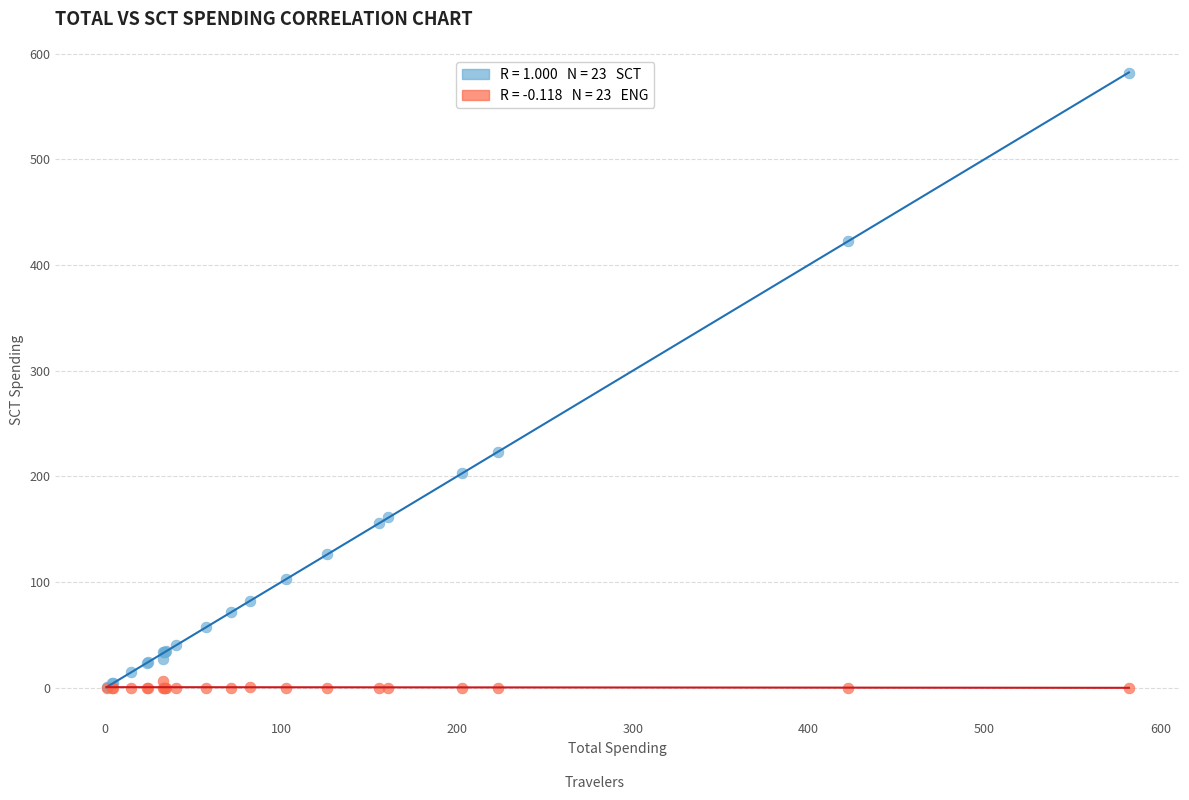

Across all series, what Y value is closest to 291?

223.3